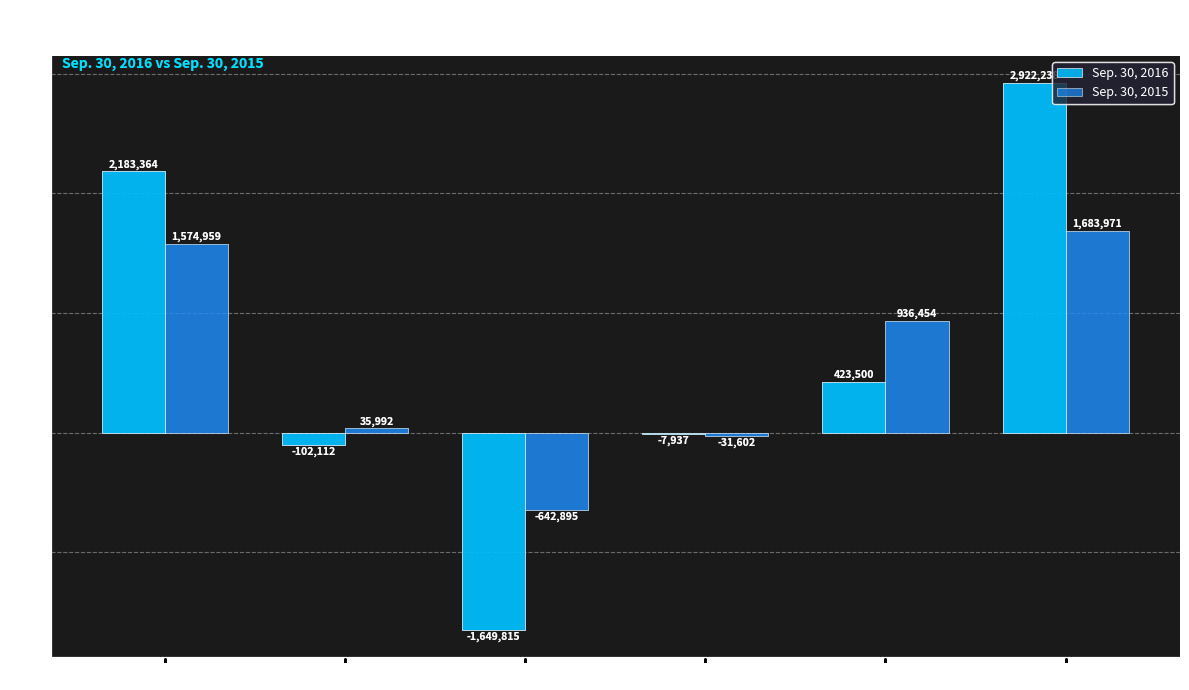

How many data points does each series have?

6